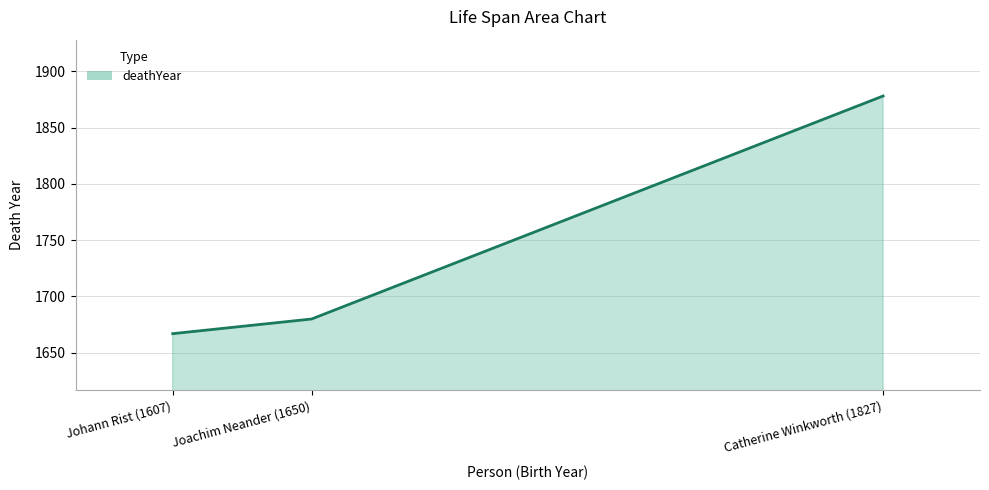

How many values are below 1680?

1